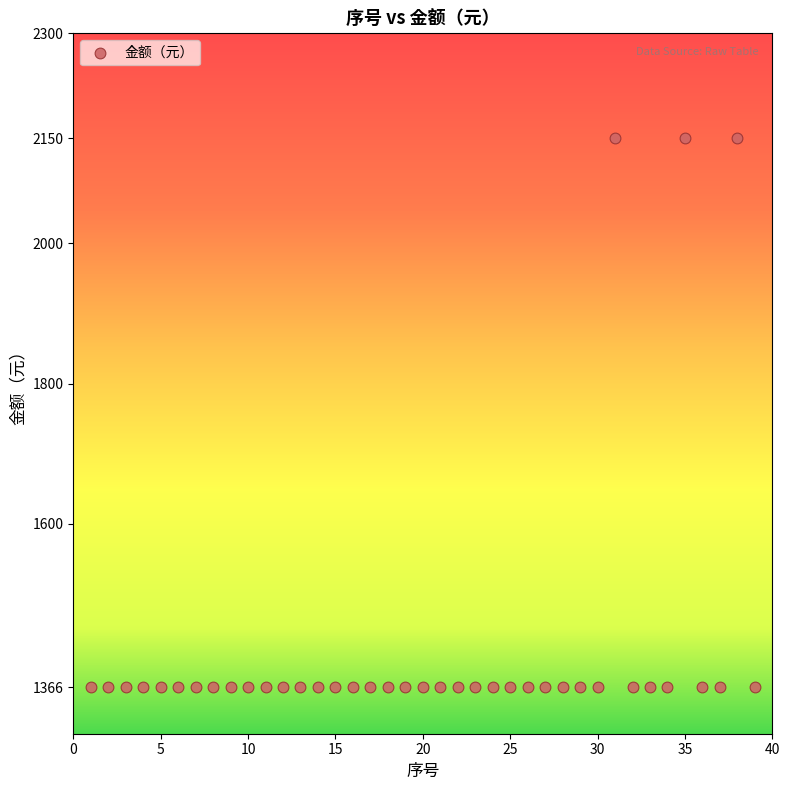

What is the range of Y values (max minus min)?

784